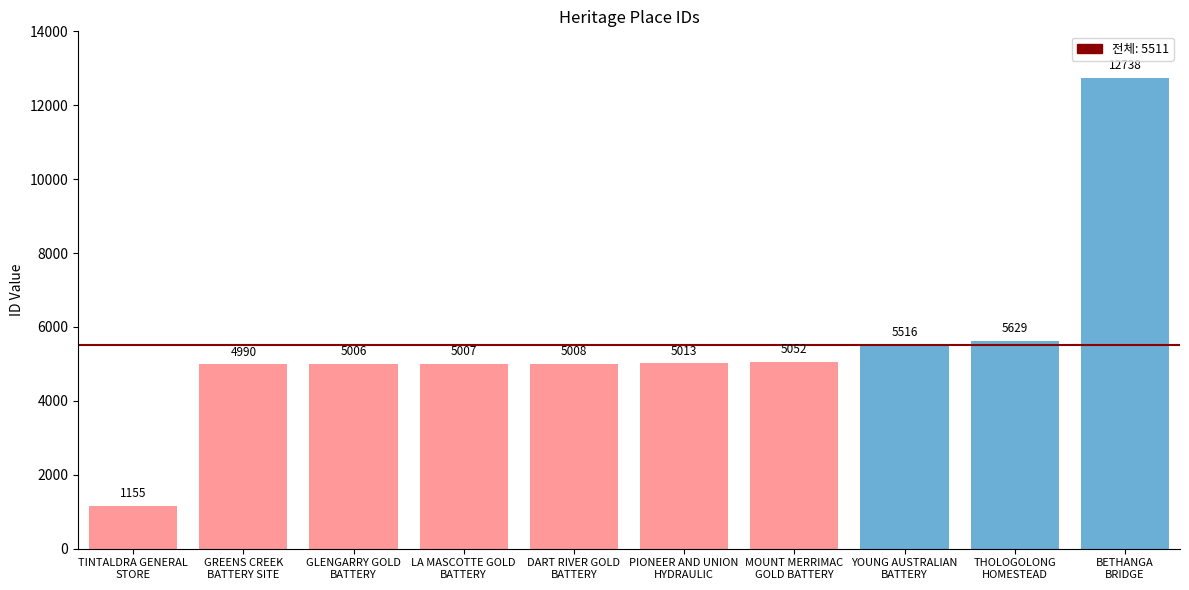

What is the value of the 3rd bar from the left?

5006